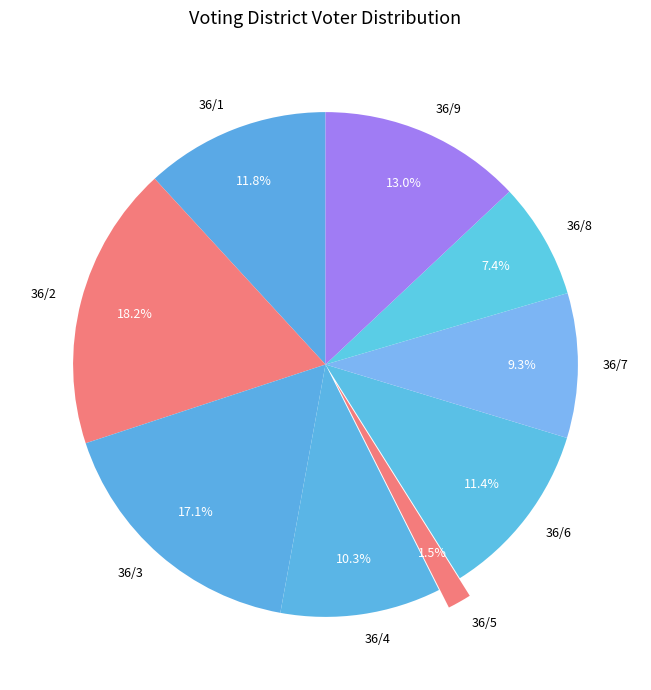

Between 36/6 and 36/4, which is larger?

36/6